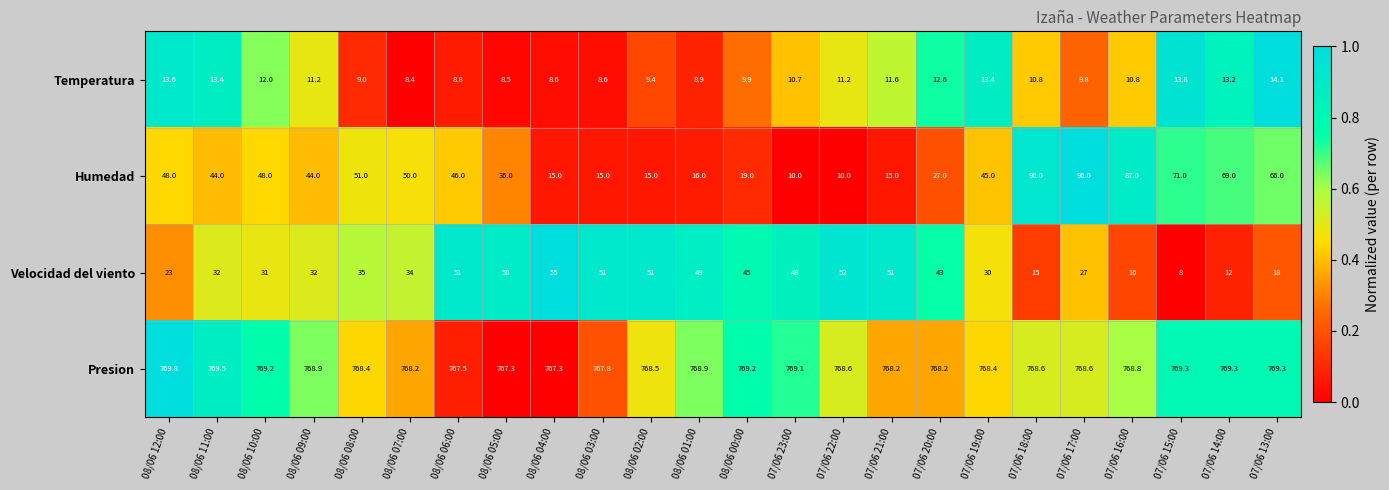

The value of Velocidad del viento at 08/06 08:00 is 35.0. True or false?

True